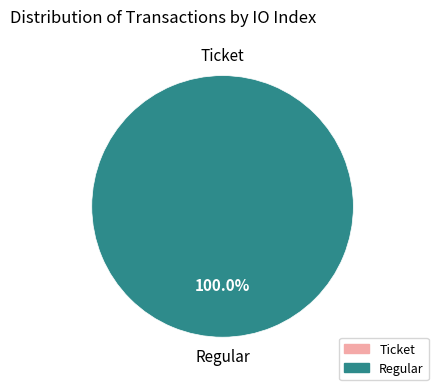

How many slices are in this pie chart?

2